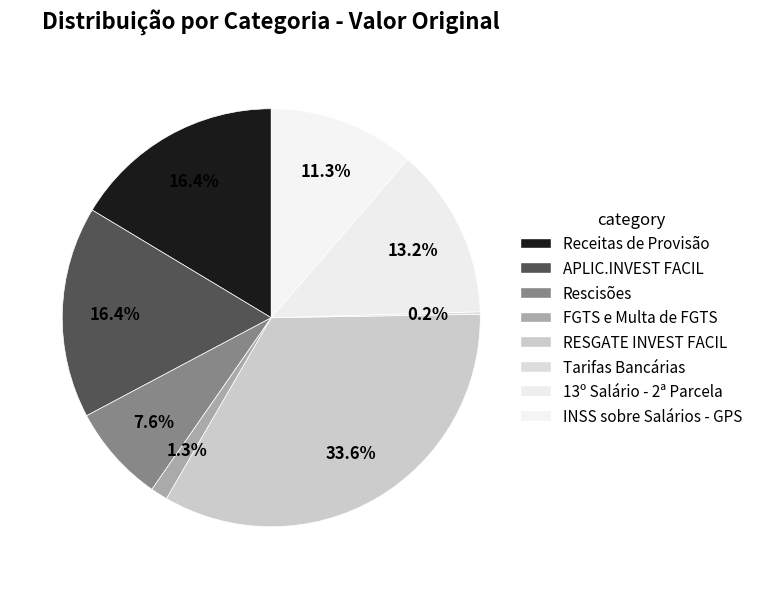

The Rescisões slice represents 13% of the pie. True or false?

False